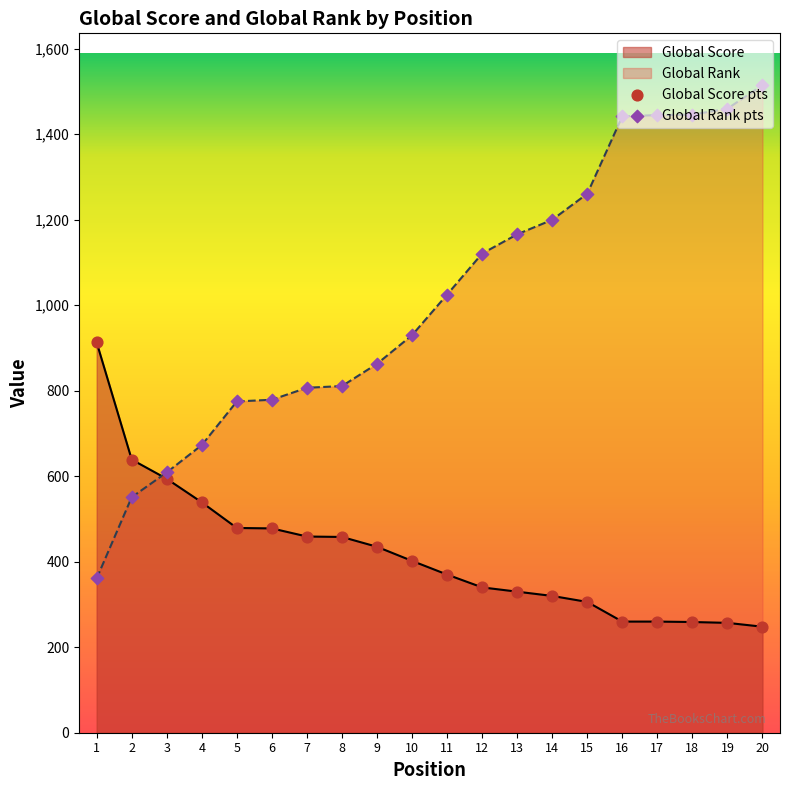

What are all the series names shown in the legend?

Global Score, Global Rank